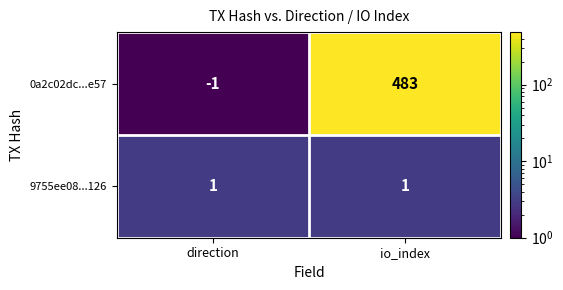

Which label corresponds to the largest value in the chart?

io_index